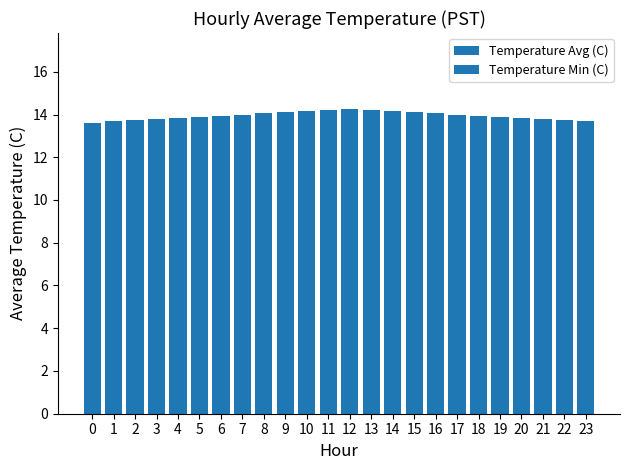

The chart shows a value of 14.2 at 13. True or false?

True